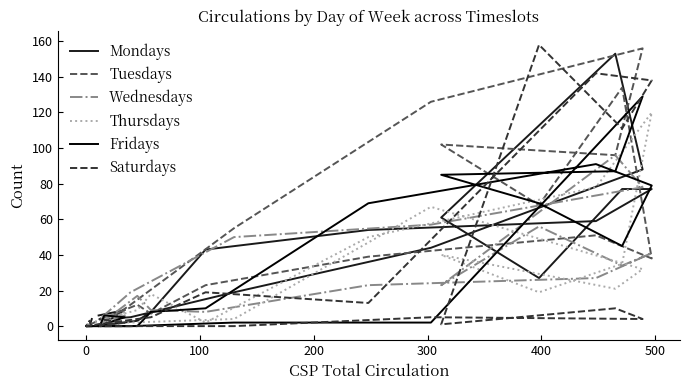

What is the average value of the Thursdays series?

21